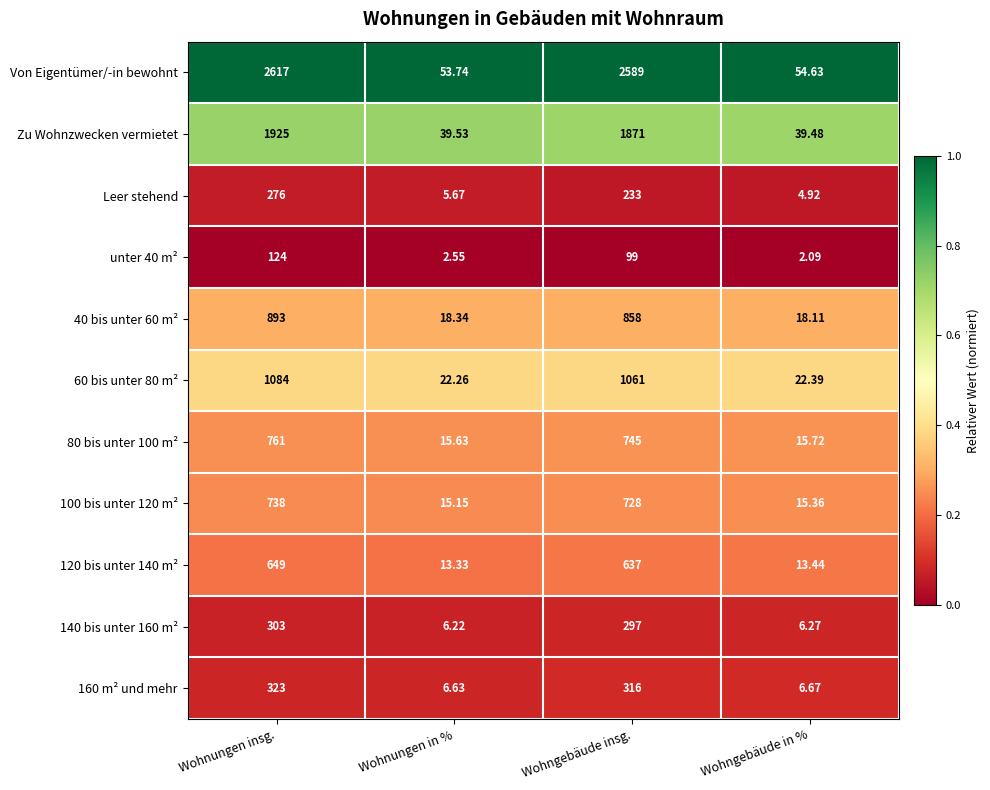

What is the total value across all series at Wohngebäude insg.?

9434.0